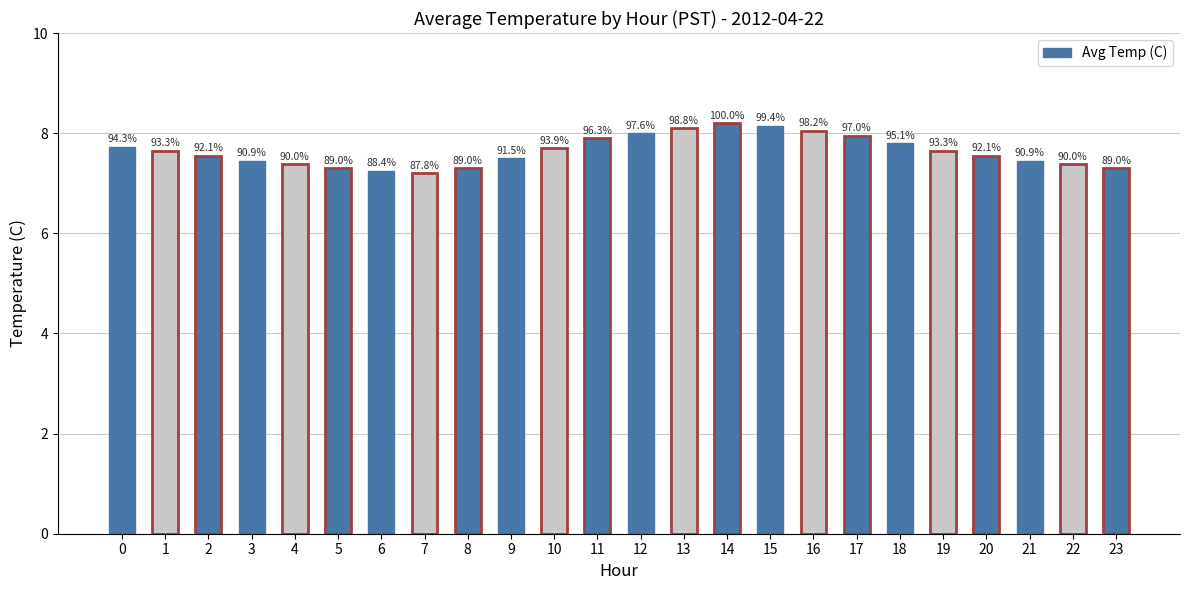

How many bars are there in total?

24